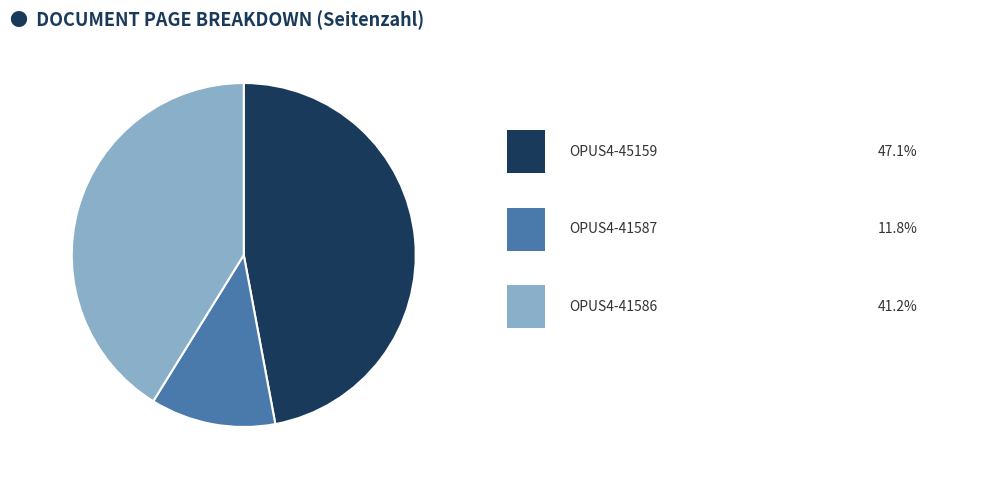

Does any single category account for the majority?

No